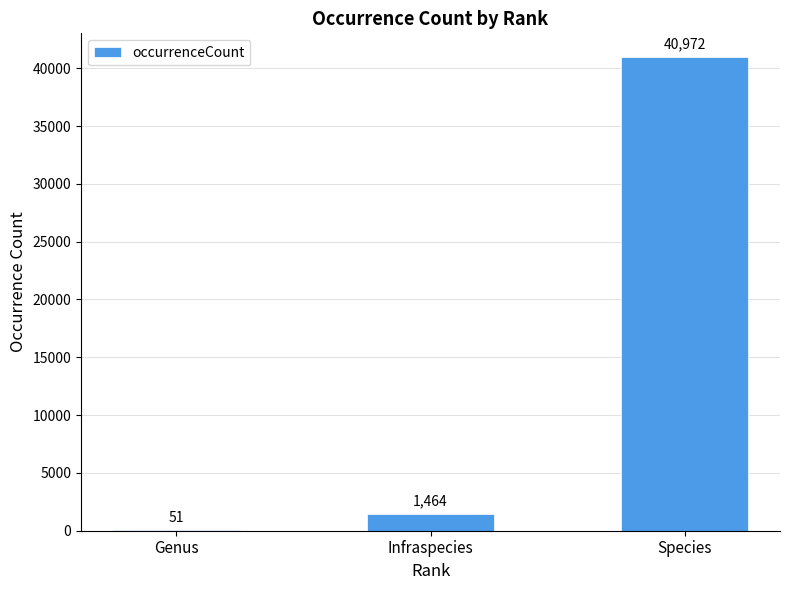

What is the sum of all values?

42487